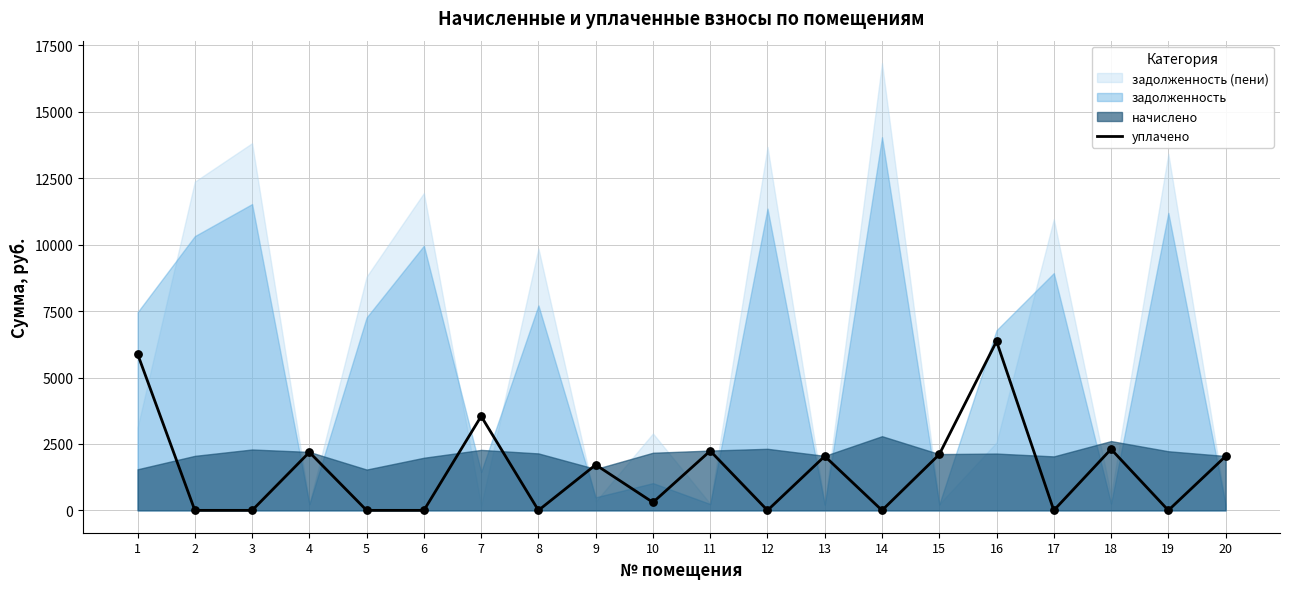

What is the change in value from 11 to 17?

-2238.4